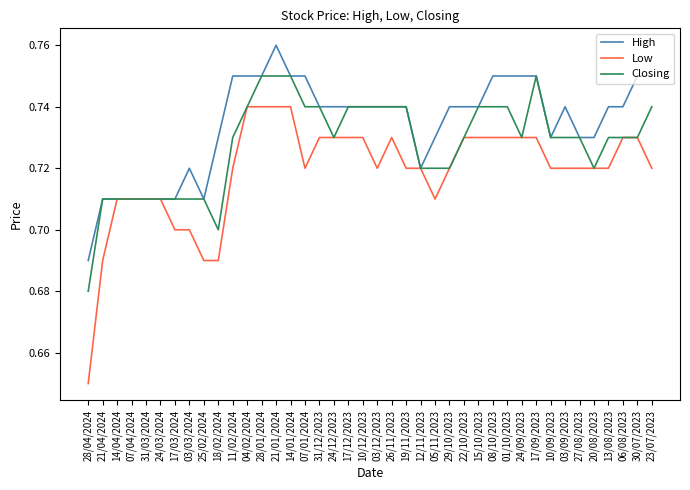

Which series has the largest range (max minus min)?

Low